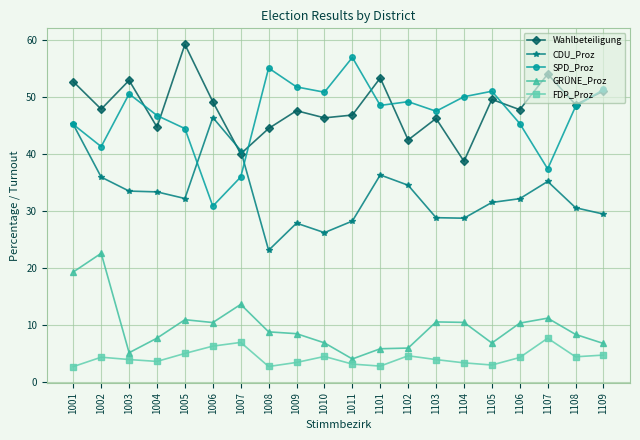

At which label does CDU_Proz reach its peak?

1006